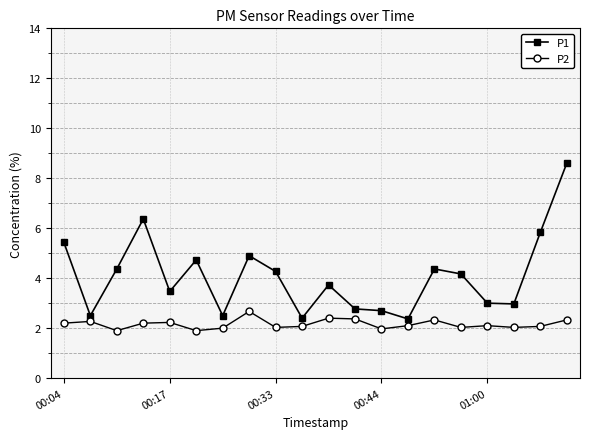

How many series are shown in this chart?

2